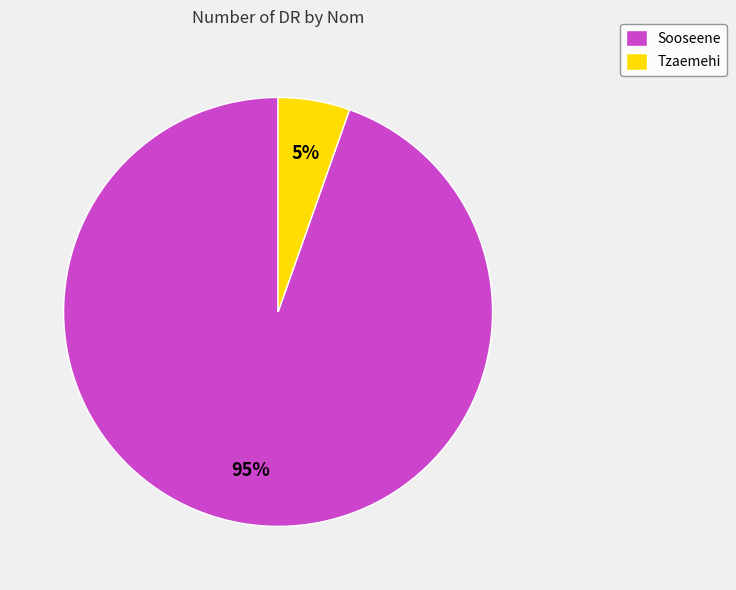

Is there a majority slice in this chart?

Yes